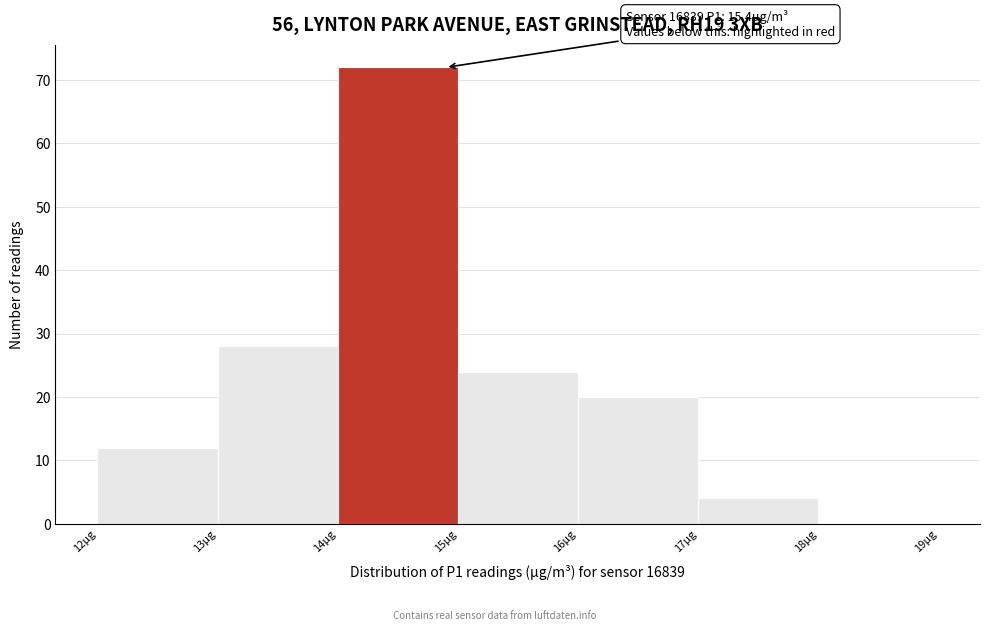

Reading left to right, transcribe all the data shown in this chart.

12µg=12	13µg=28	14µg=72	15µg=24	16µg=20	17µg=4	18µg=0